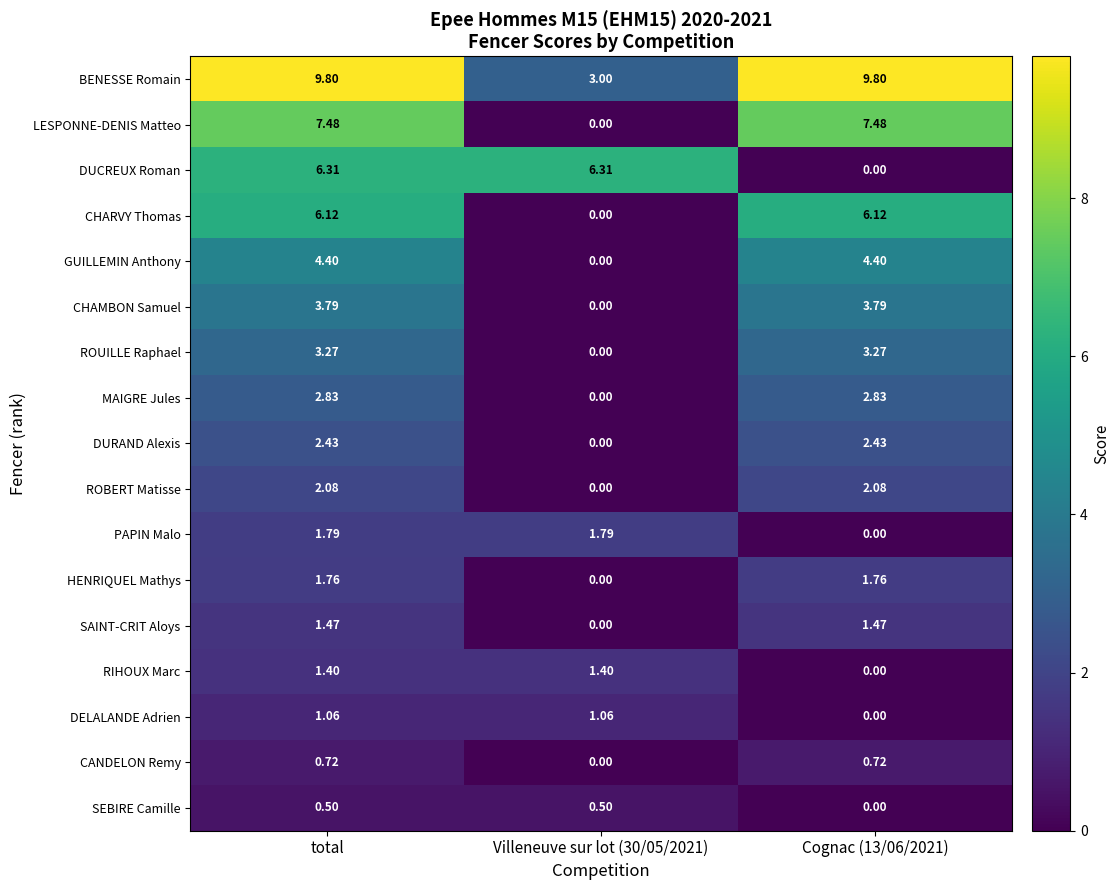

Which series has the widest spread of values?

LESPONNE-DENIS Matteo